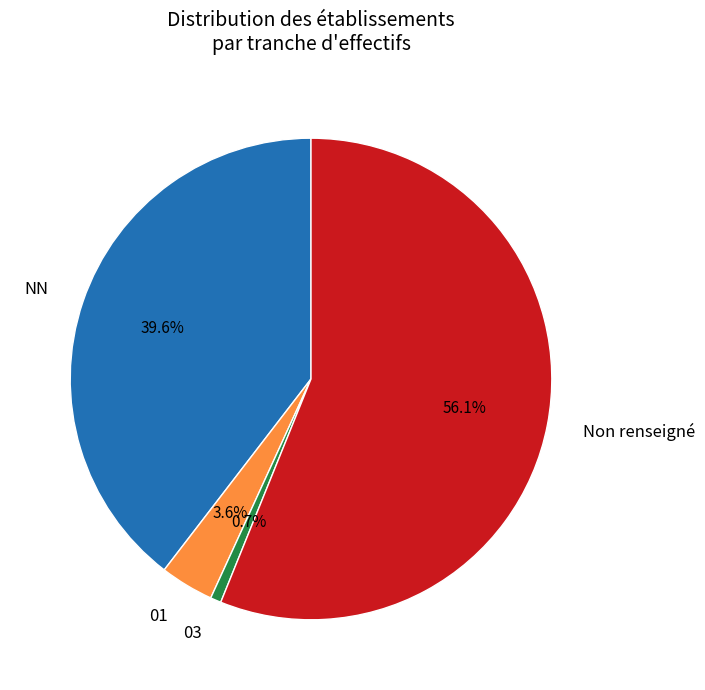

Do 01 and NN together represent more than half of the pie?

No